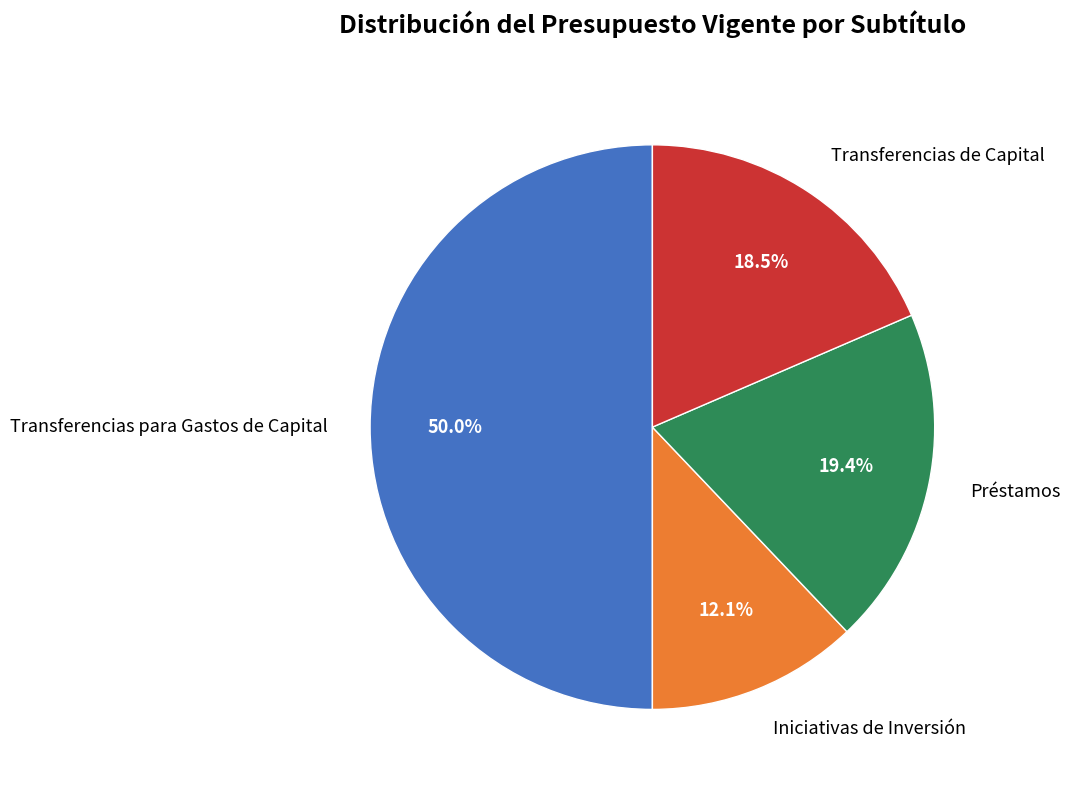

To the nearest percent, what percentage of the pie is Iniciativas de Inversión?

12%